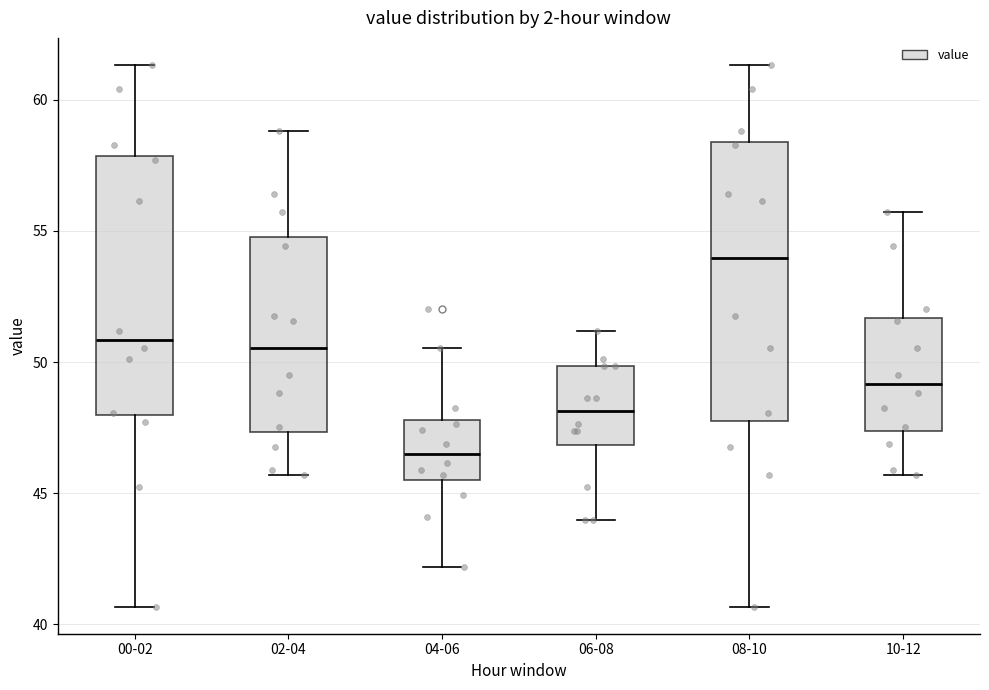

Where does the lower whisker of the box for 02-04 end on the y-axis? The values are not printed on the chart, so give them approximately, as read against the axis.

45.5